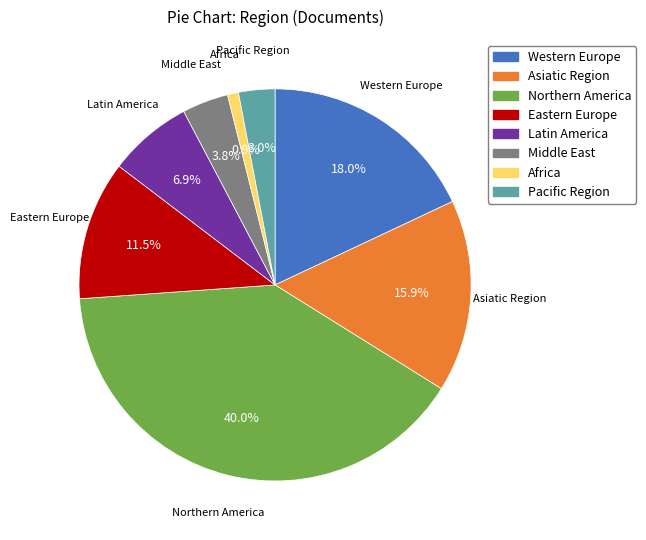

Which has a higher value, Eastern Europe or Northern America?

Northern America